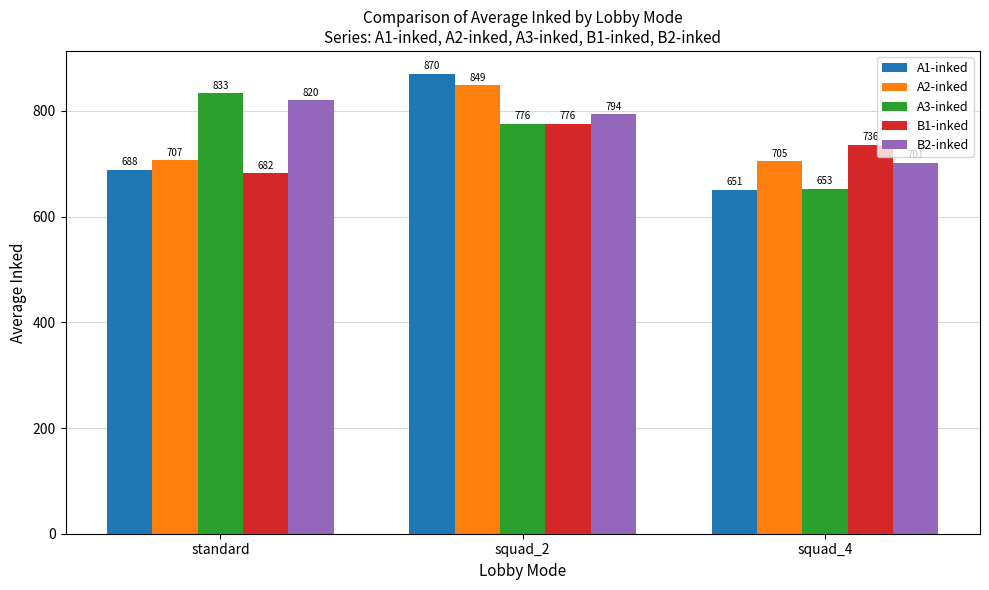

At which label does A1-inked reach its peak?

squad_2